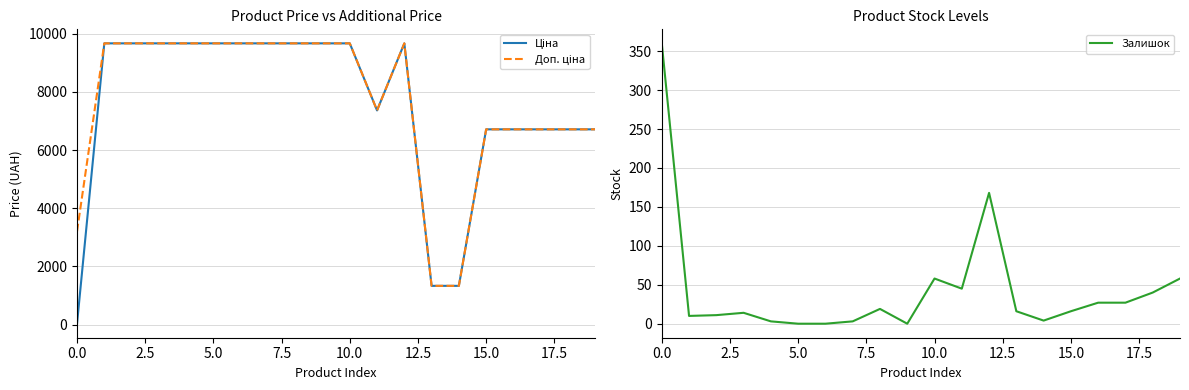

Is it true that Залишок equals 193.9 at 0.0?

False